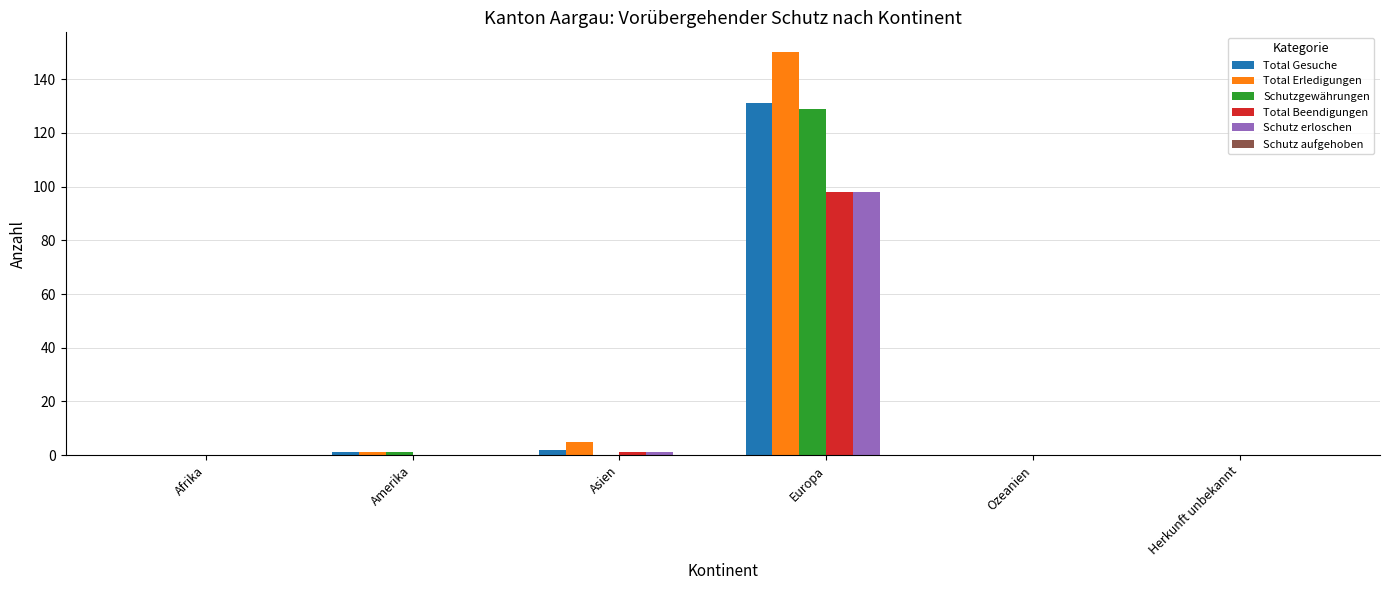

How many data points does each series have?

6